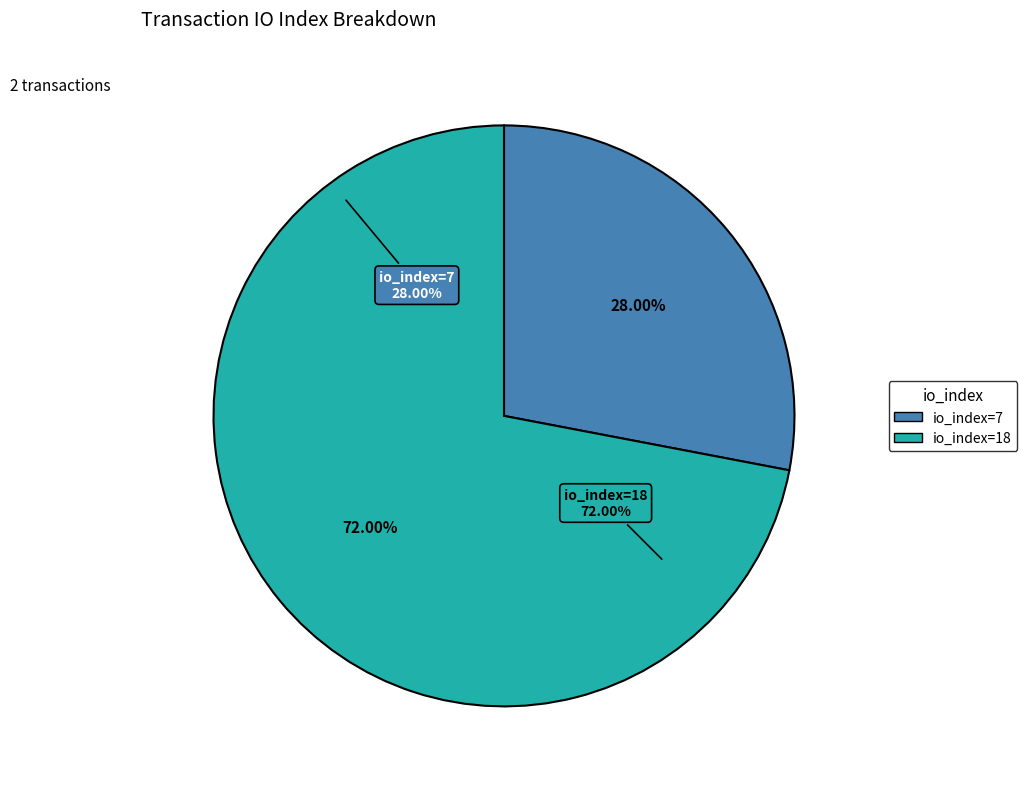

To the nearest percent, what is the average slice percentage?

50%